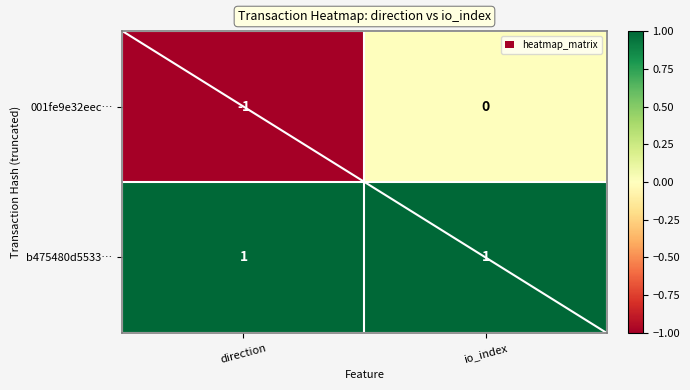

Reading left to right, extract all data points from this chart.

001fe9e32eec…: -1	0
b475480d5533…: 1	1